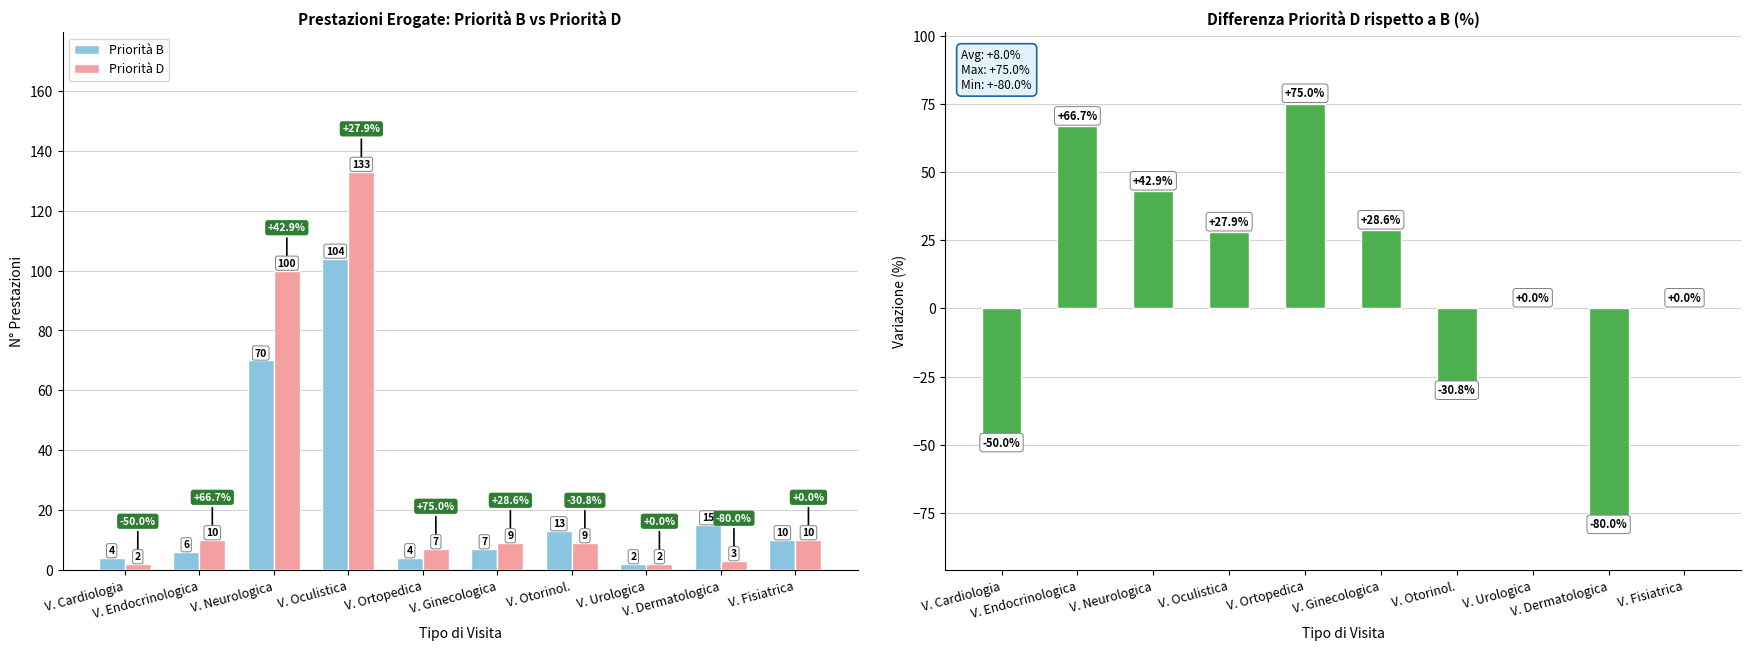

List the series in order of their peak value, lowest first.

Variazione D vs B (%), Priorità B, Priorità D